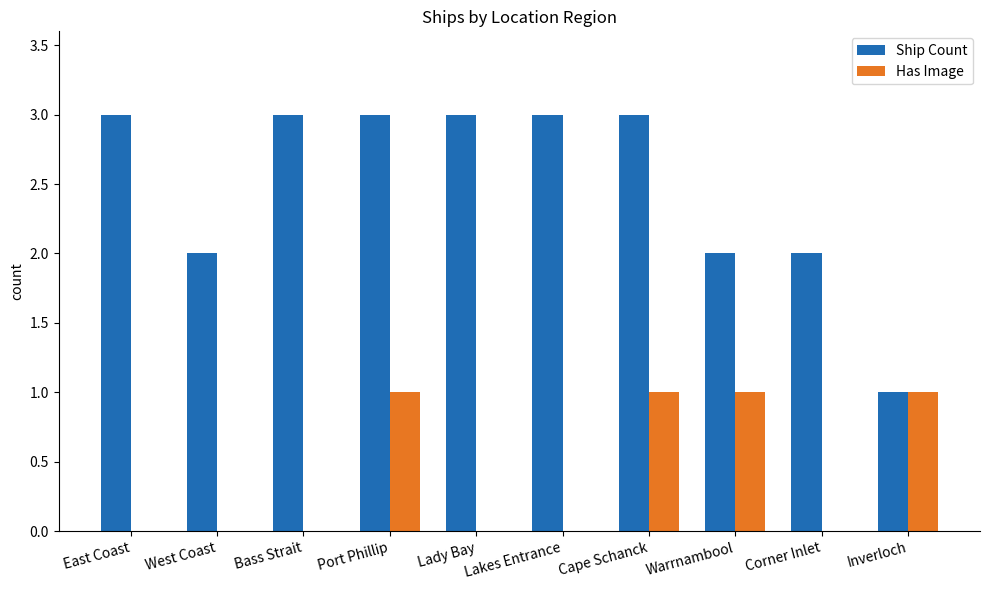

Between West Coast and Lakes Entrance, which series saw the biggest shift?

Ship Count